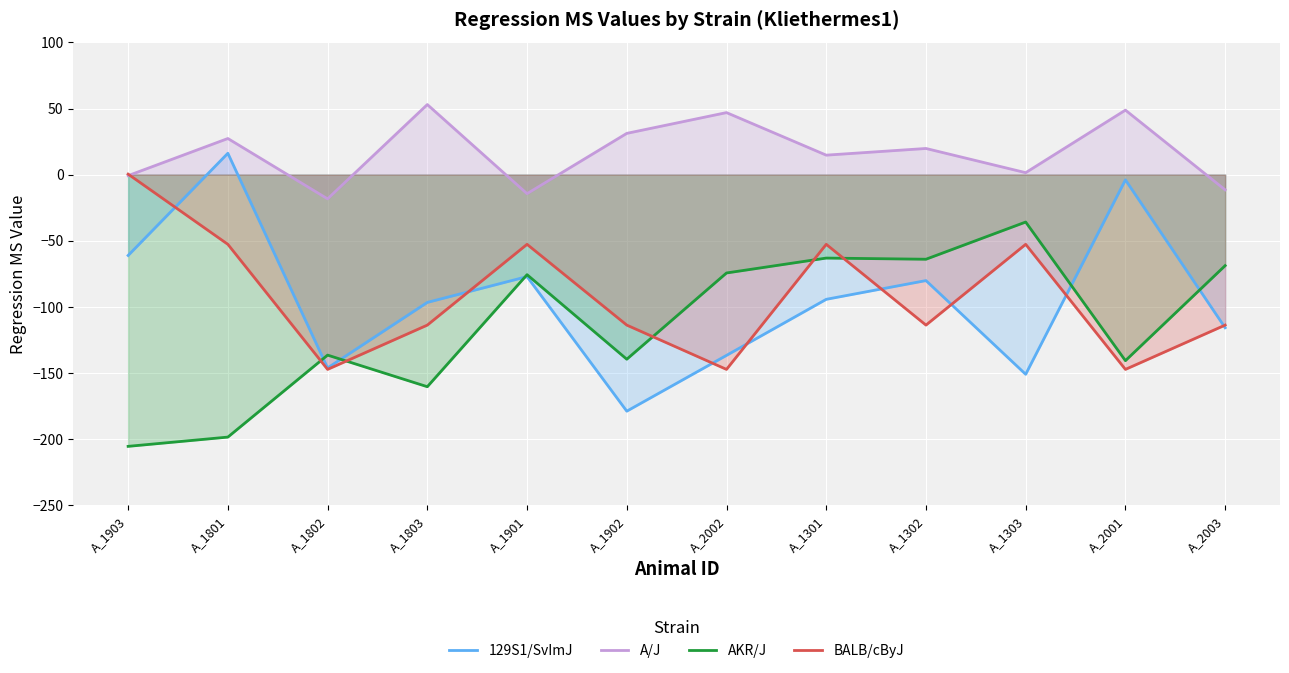

At which category does AKR/J reach its first local peak?

A_1802